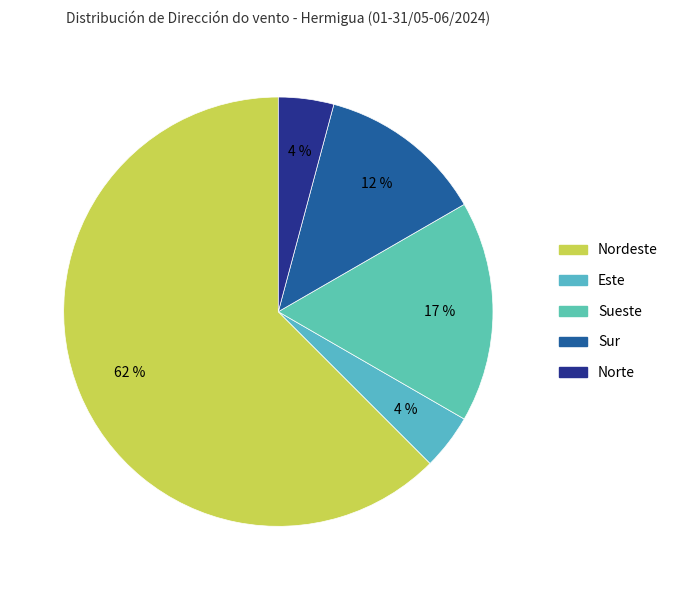

How many segments does this pie chart have?

5